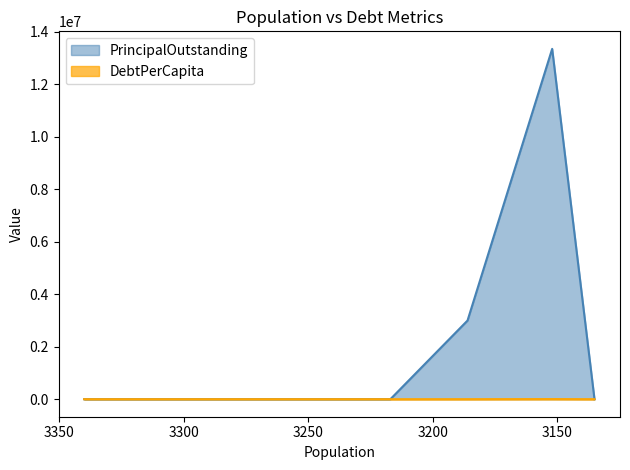

List the series in order of their peak value, lowest first.

DebtPerCapita, PrincipalOutstanding